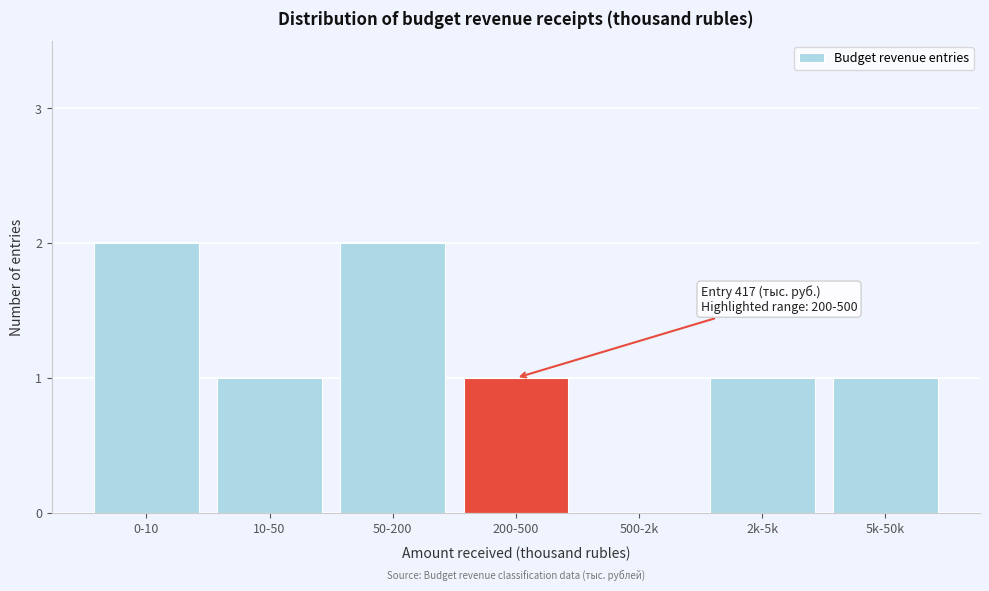

Reading left to right, what are all the values shown in this chart?

0-10=2	10-50=1	50-200=2	200-500=1	500-2k=0	2k-5k=1	5k-50k=1